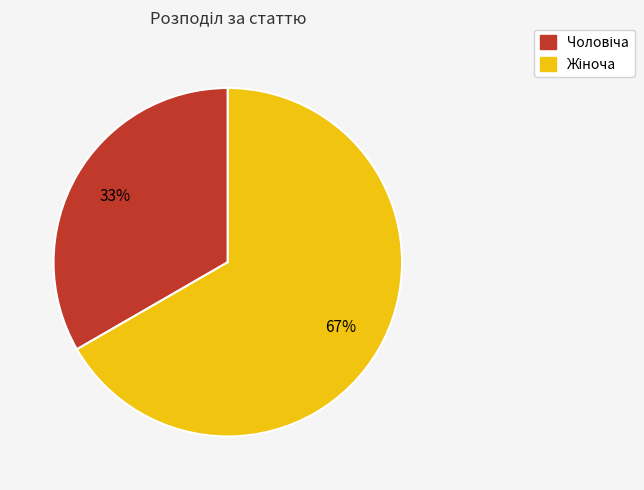

To the nearest percent, what is the average slice percentage?

50%